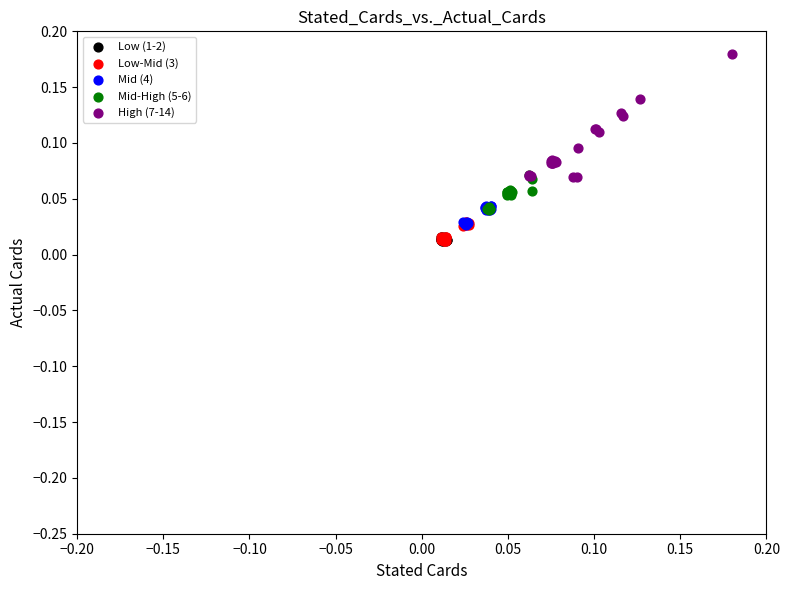

Which series has the widest spread of Y values?

High (7-14)